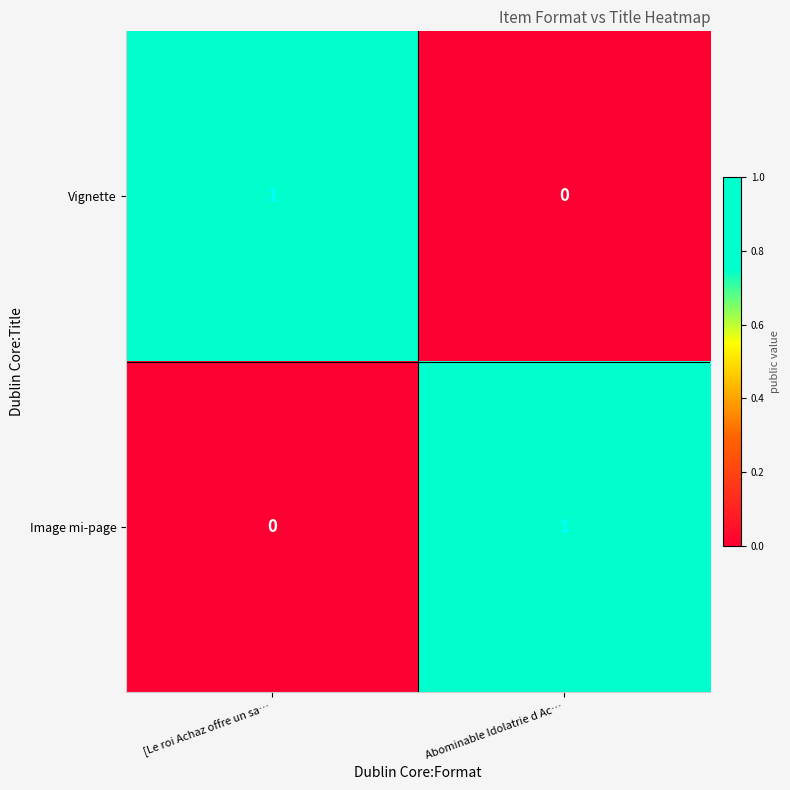

At which label does Vignette reach its peak?

[Le roi Achaz offre un sa…